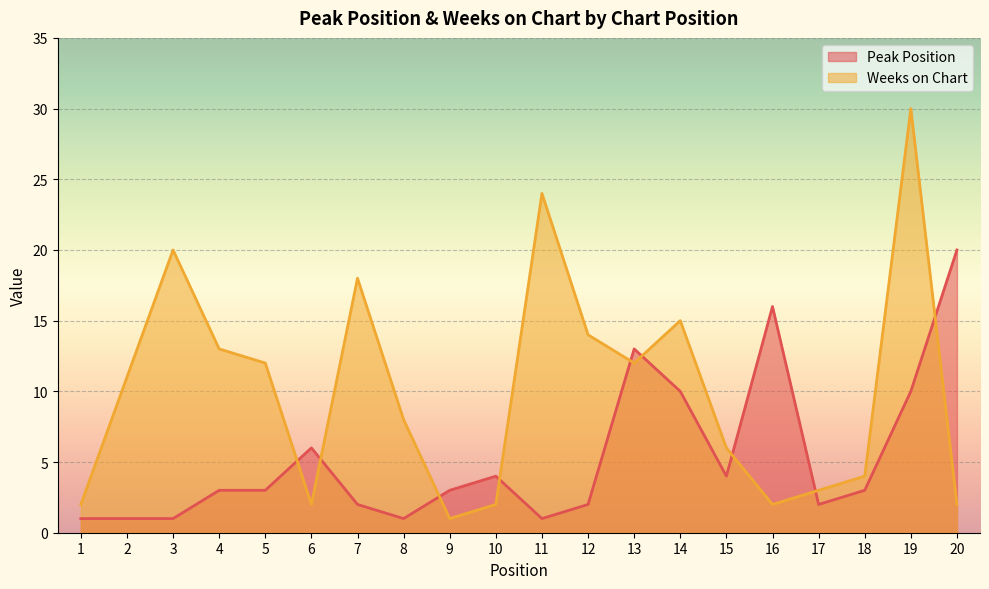

True or false: Peak Position and Weeks on Chart intersect in this chart.

True